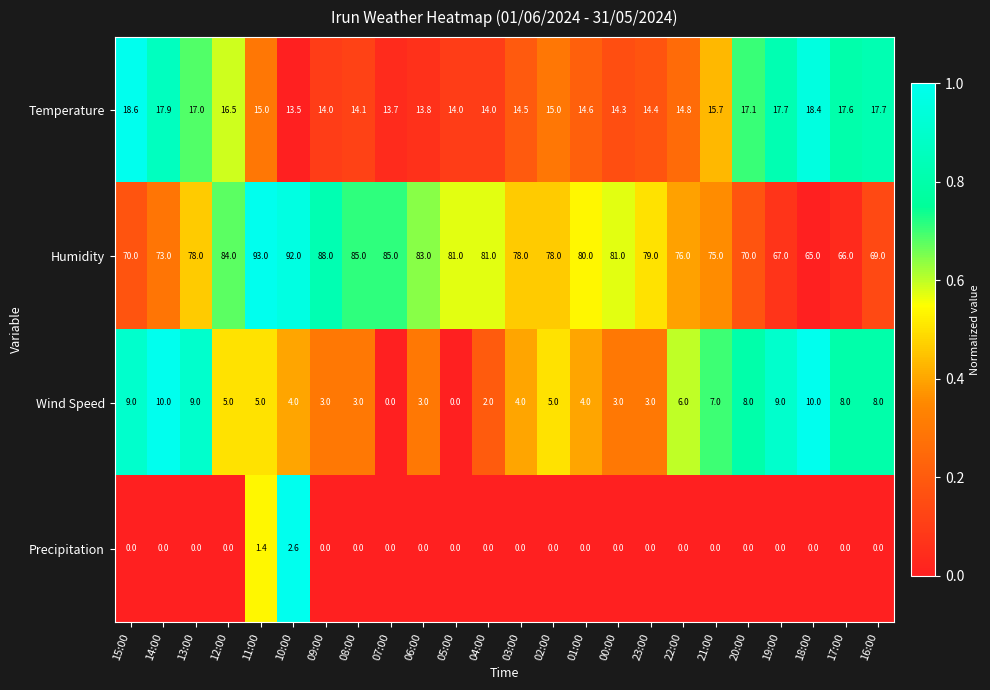

What is the sum of all Temperature values?

373.9